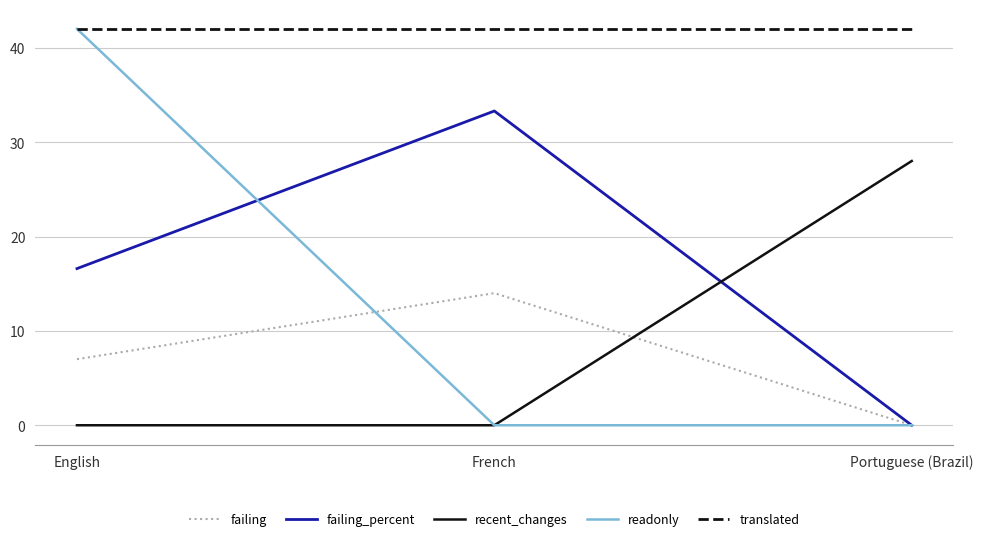

Reading left to right, transcribe all the data shown in this chart.

failing: 7.0	14.0	0.0
failing_percent: 16.6	33.3	0.0
recent_changes: 0.0	0.0	28.0
readonly: 42.0	0.0	0.0
translated: 42.0	42.0	42.0